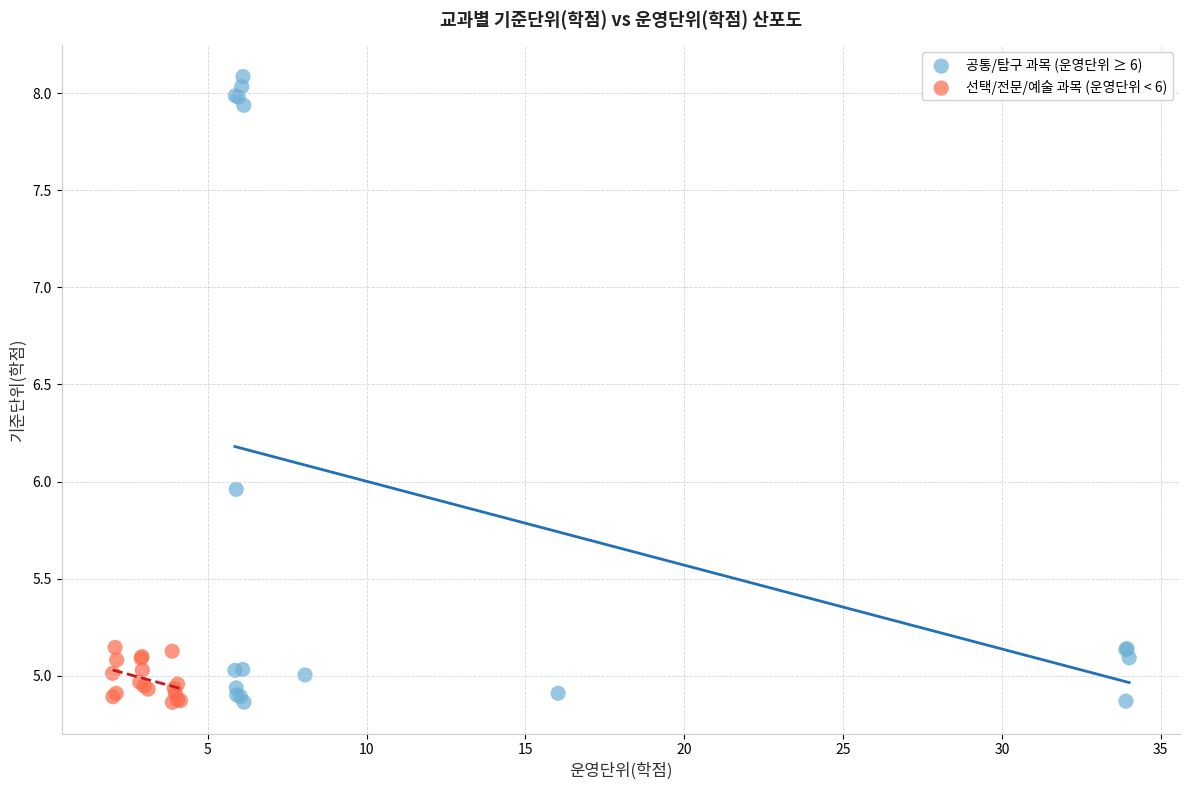

Which series reaches the maximum Y coordinate?

공통/탐구 과목 (운영단위 ≥ 6)